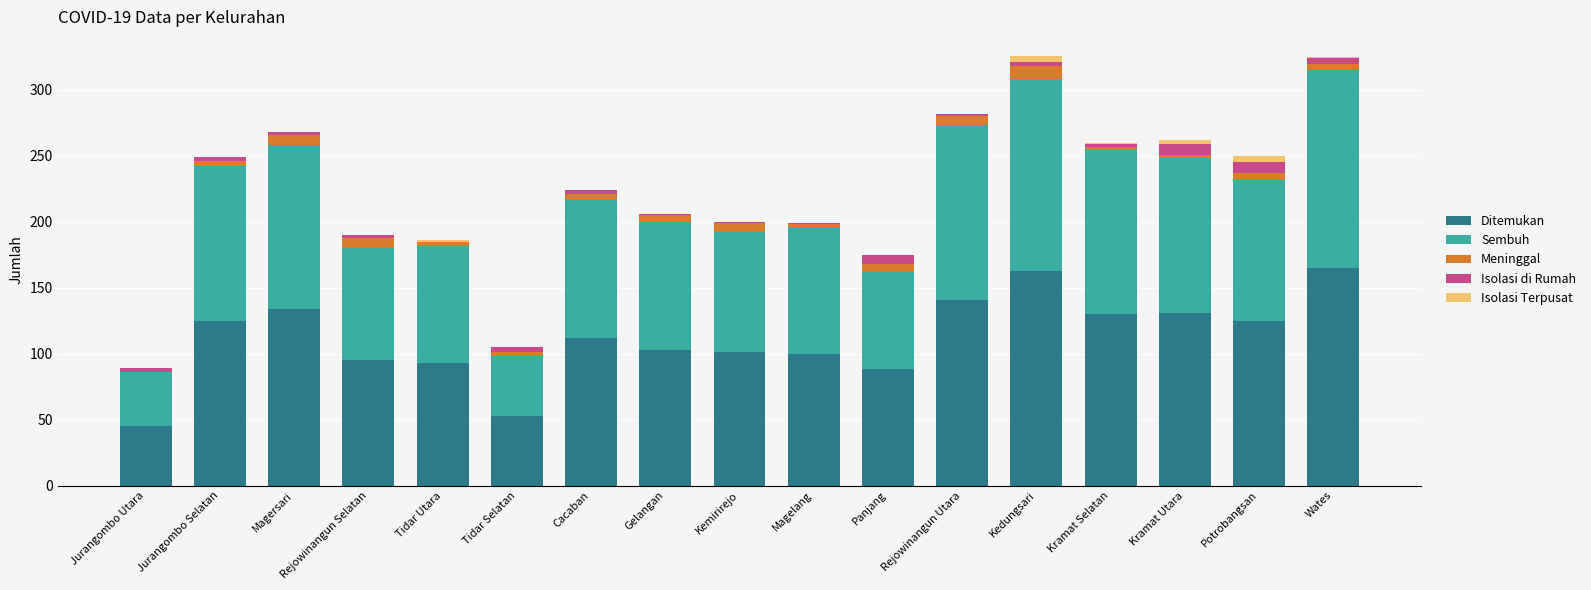

The Ditemukan series shows 141 at Rejowinangun Utara. True or false?

True